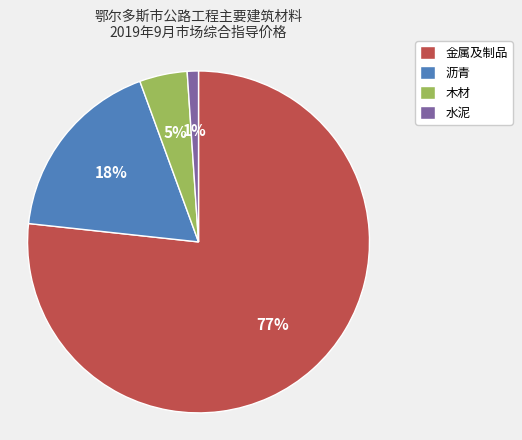

Do 沥青 and 水泥 together represent more than half of the pie?

No